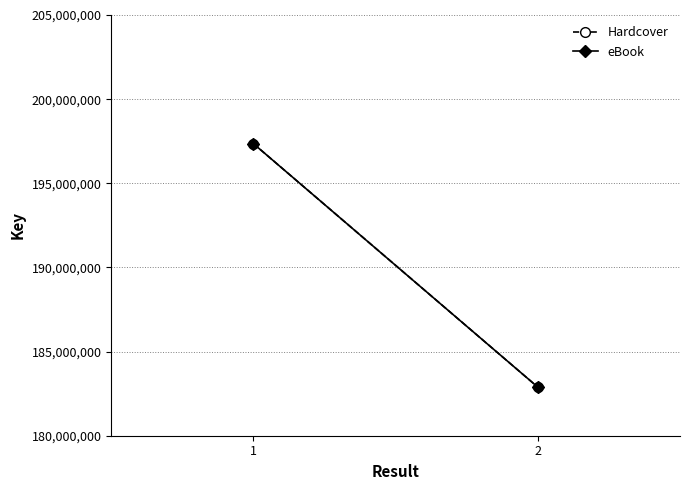

What is the minimum value for eBook?

182887681